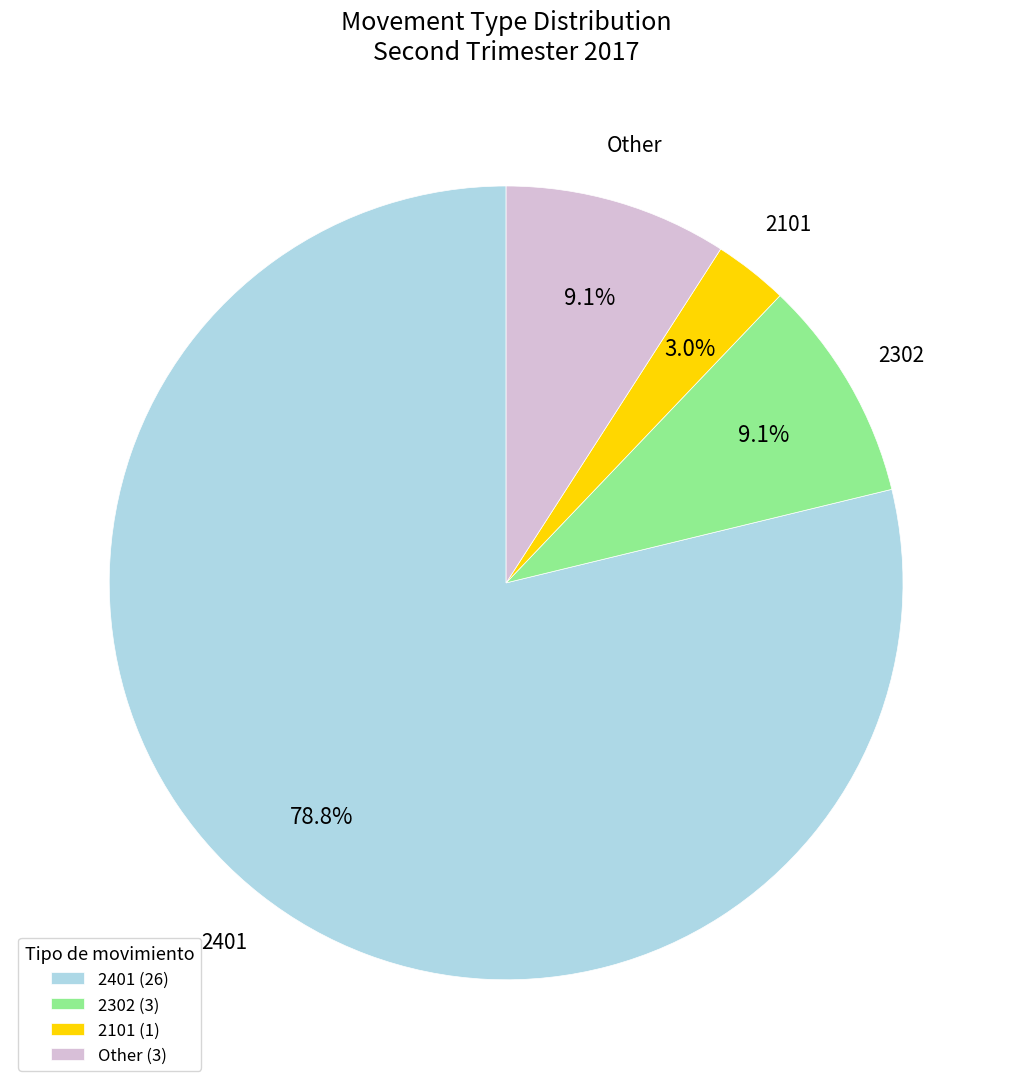

What is the smallest slice in the pie chart?

2101 (1)